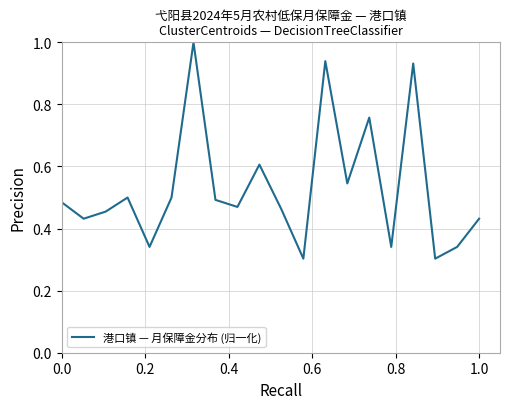

What is the difference between the maximum and minimum values?

0.7